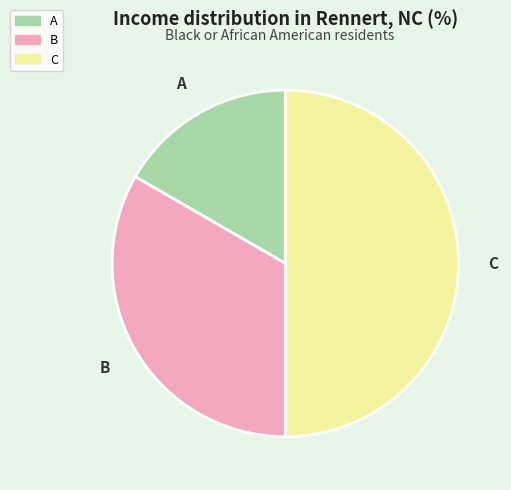

Is A the majority of the pie?

No